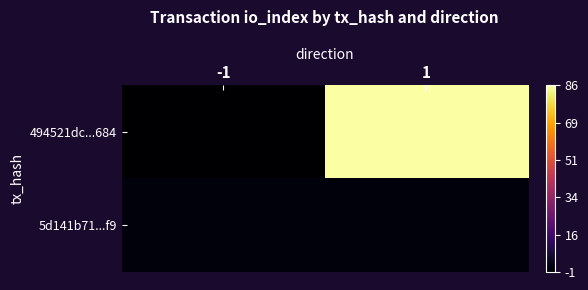

What is the difference between the highest and lowest values at -1?

2